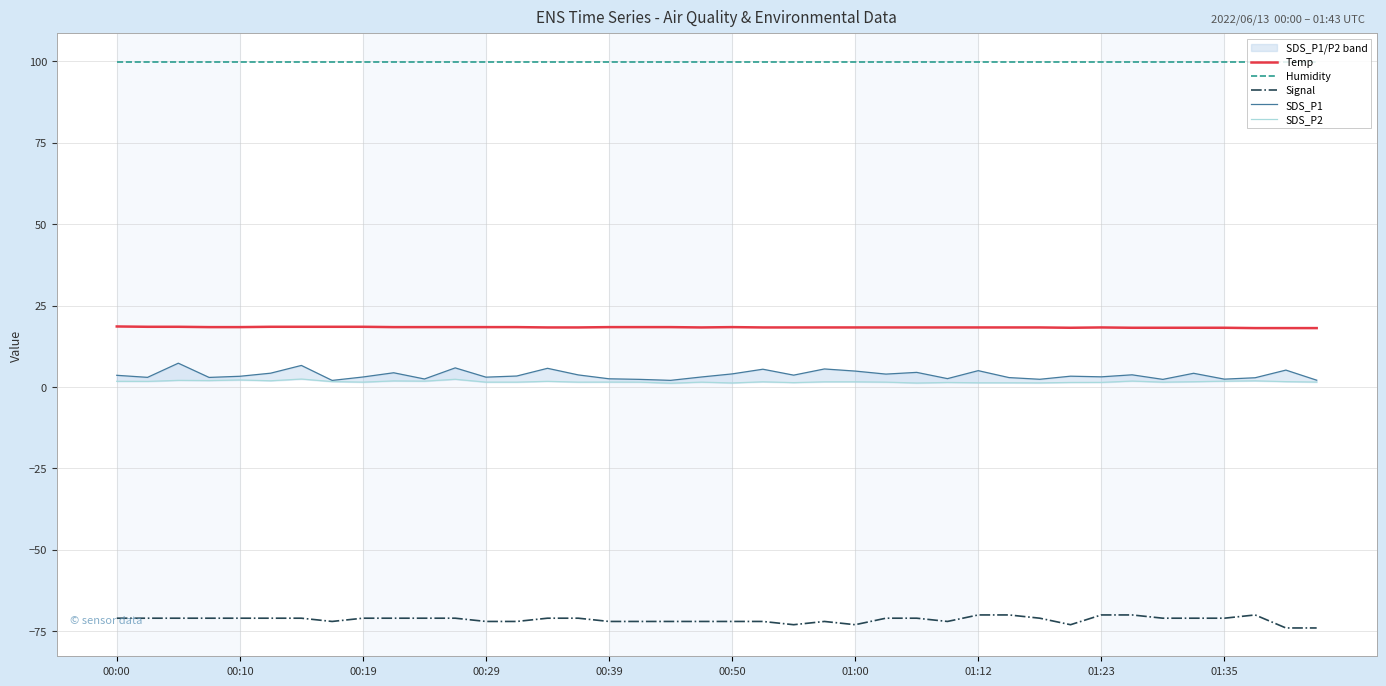

The value of Temp at 01:12 is 7.9. True or false?

False